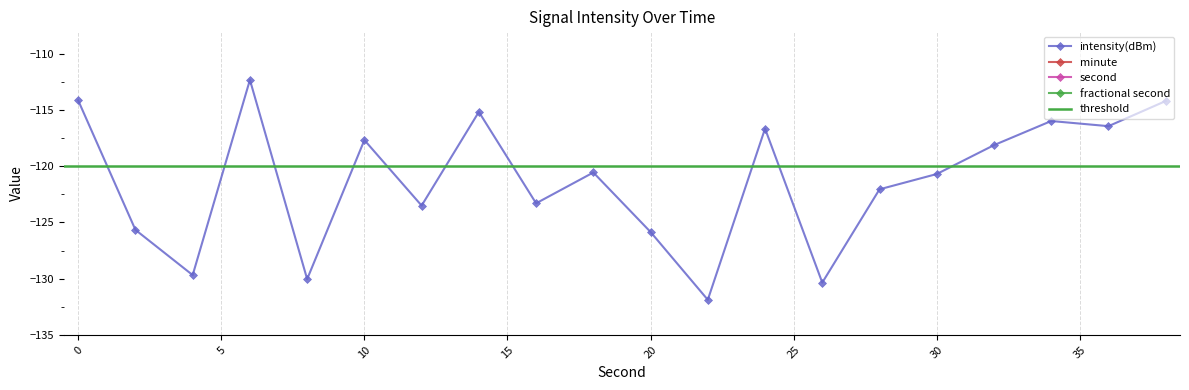

True or false: second has a value of 6.6 at 12.

False